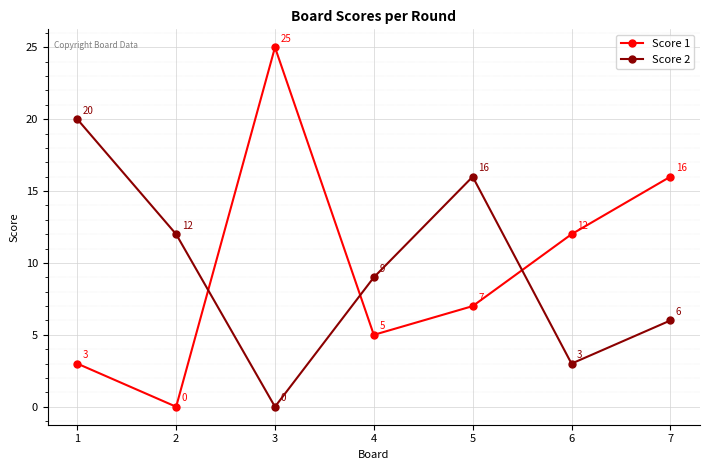

Does the chart display data point markers on the line(s)?

Yes